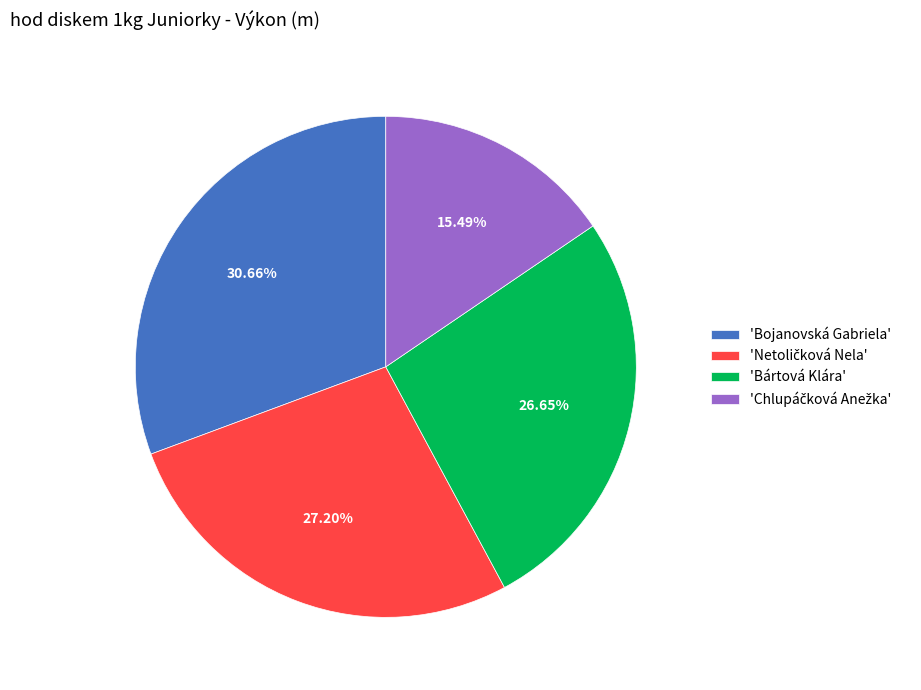

Combined, do 'Bojanovská Gabriela' and 'Bártová Klára' account for over 50%?

Yes